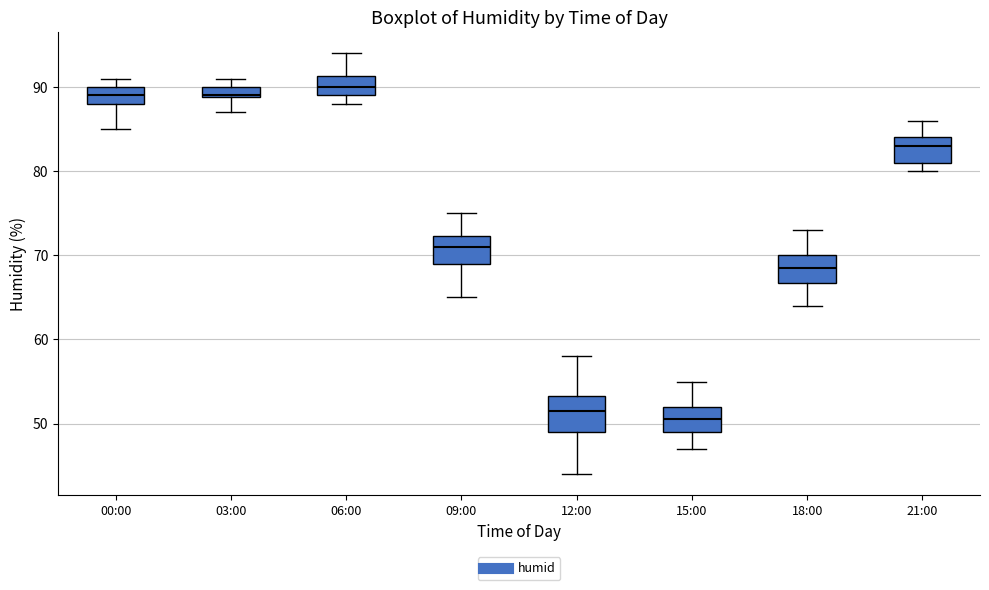

Which box has the highest median line?

06:00